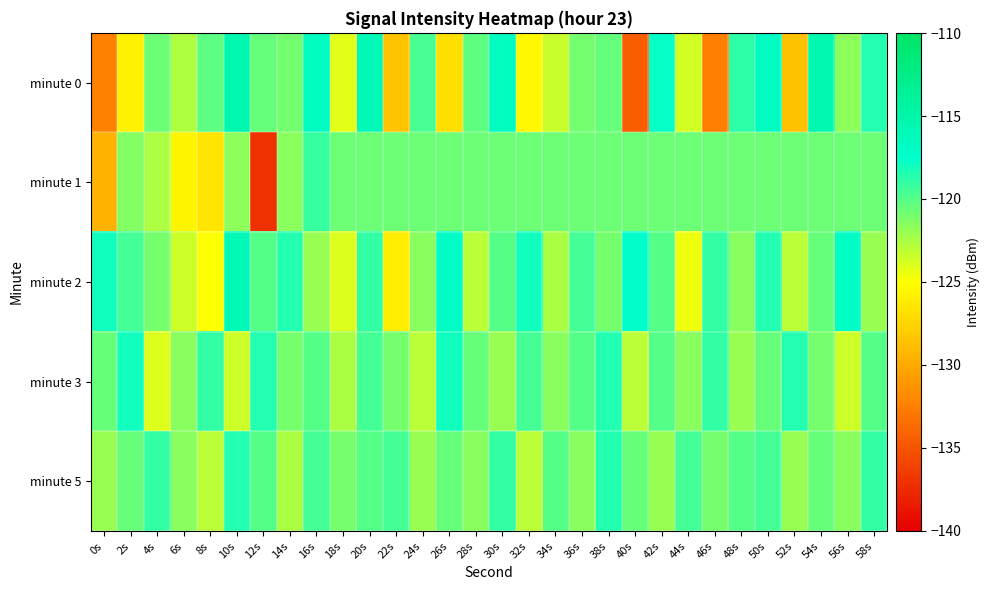

Between 30s and 24s, which is larger?

30s